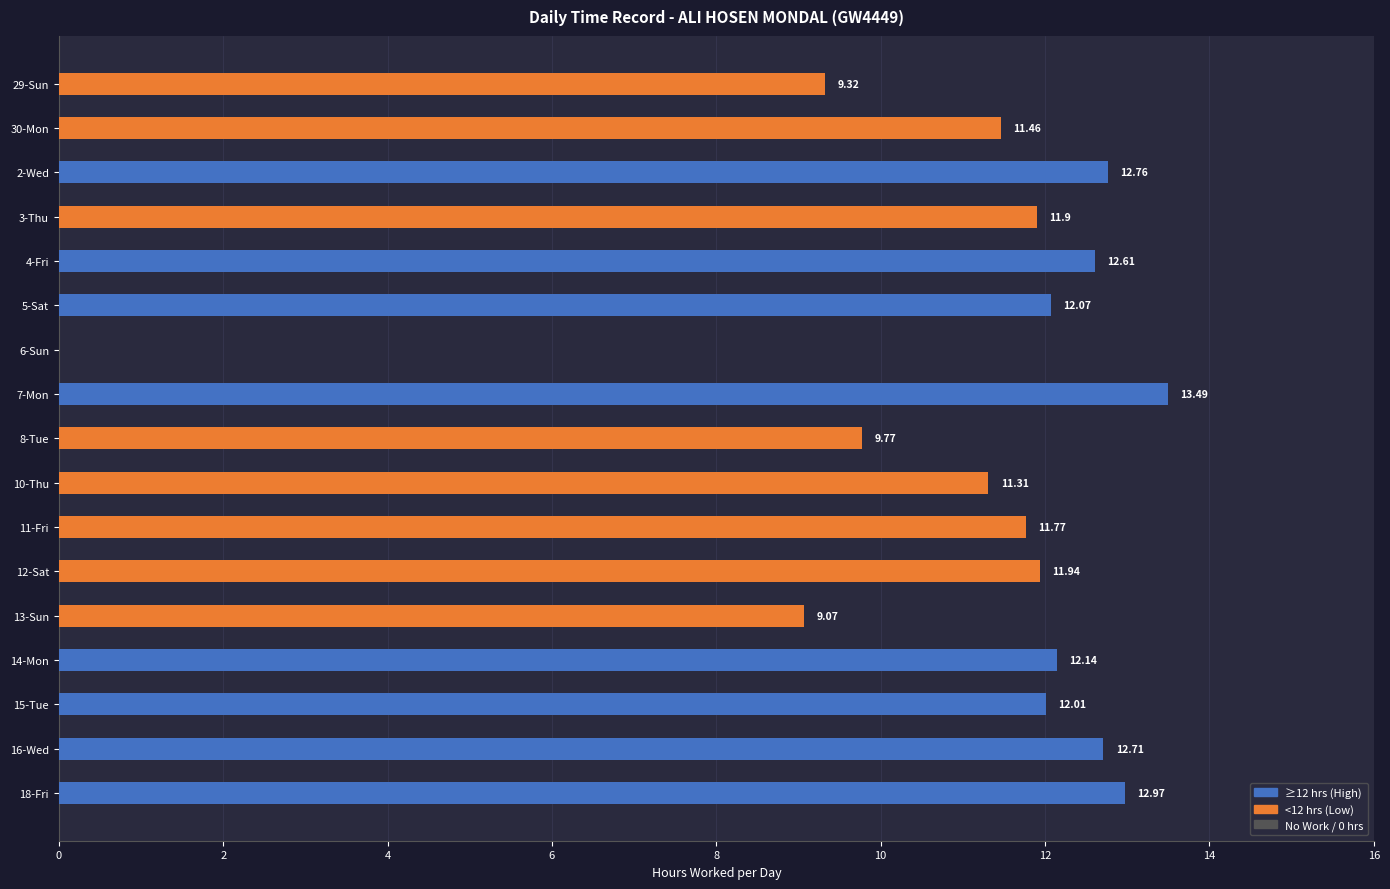

What is the change in value from 2-Wed to 5-Sat?

-0.7